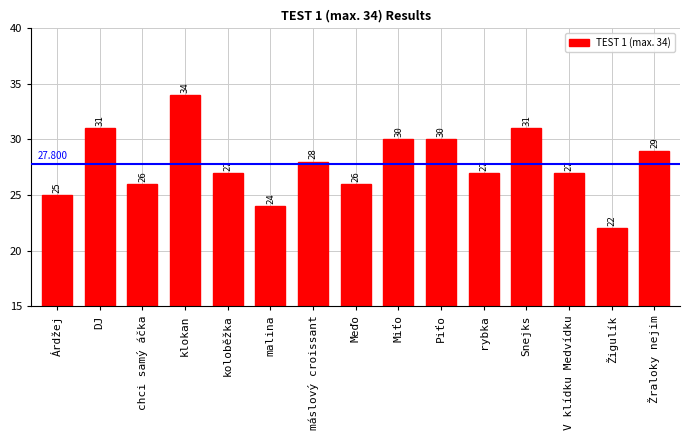

At which category does the chart reach its peak across all series?

klokan